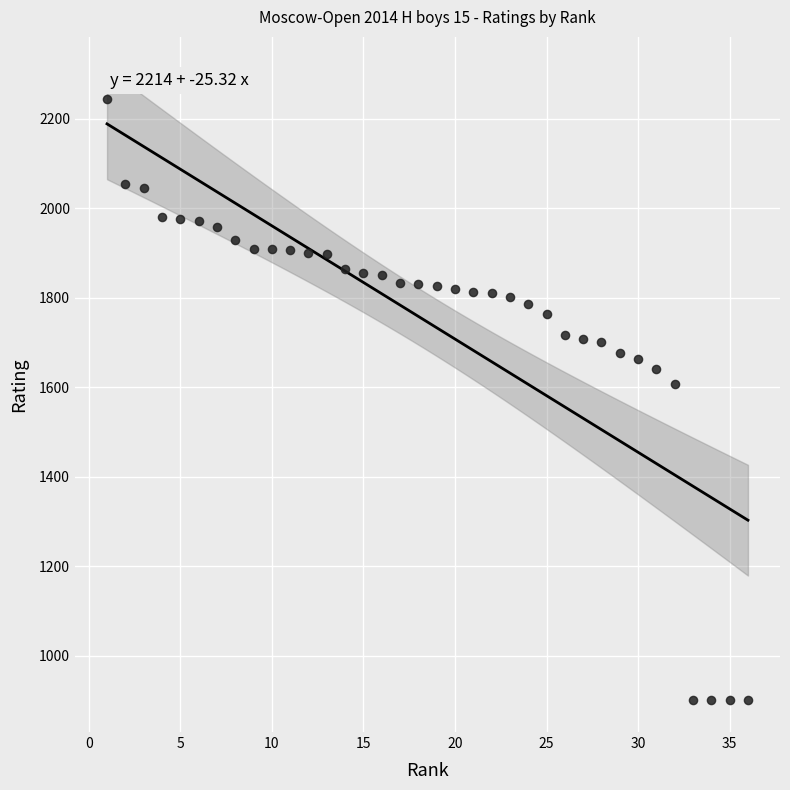

What is the range of X values (max minus min)?

35